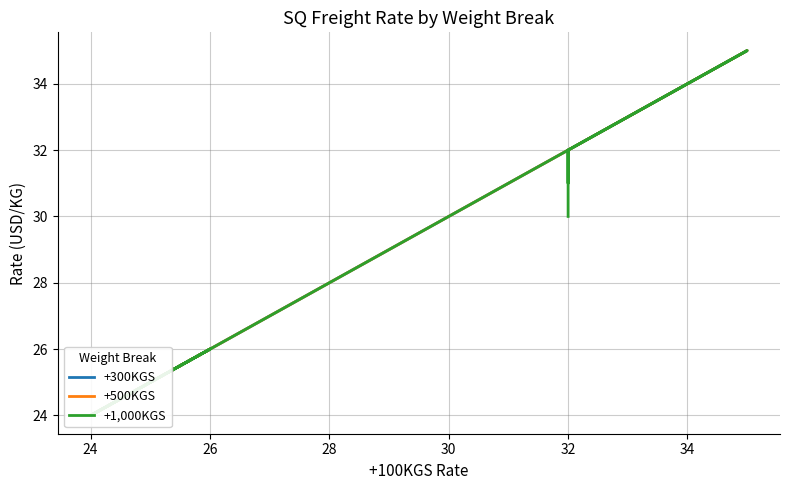

True or false: +300KGS has more than 0 interior local peaks.

True